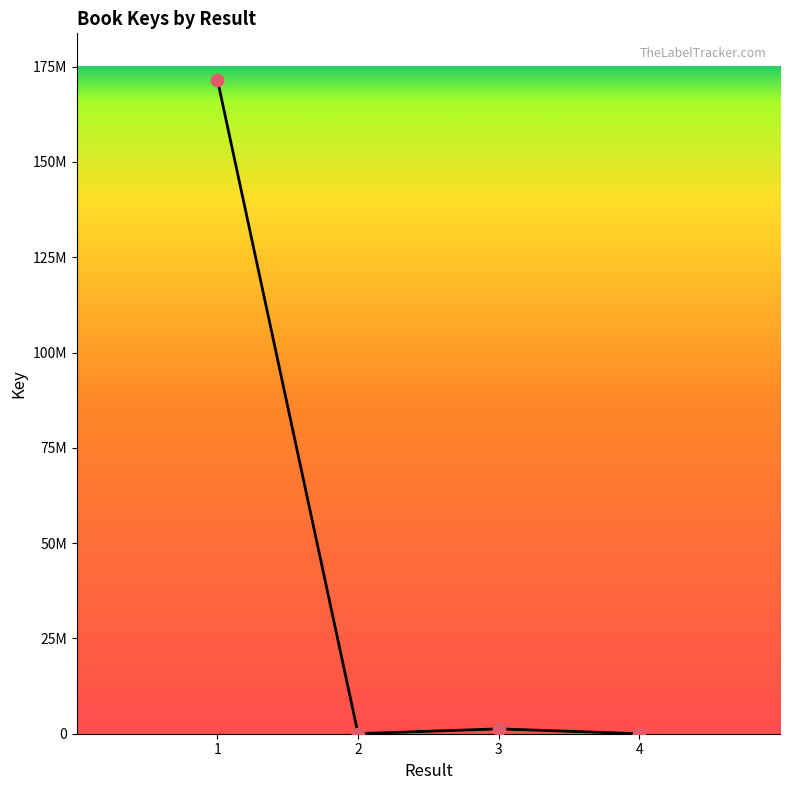

Is this an area chart (filled region under the line)?

Yes